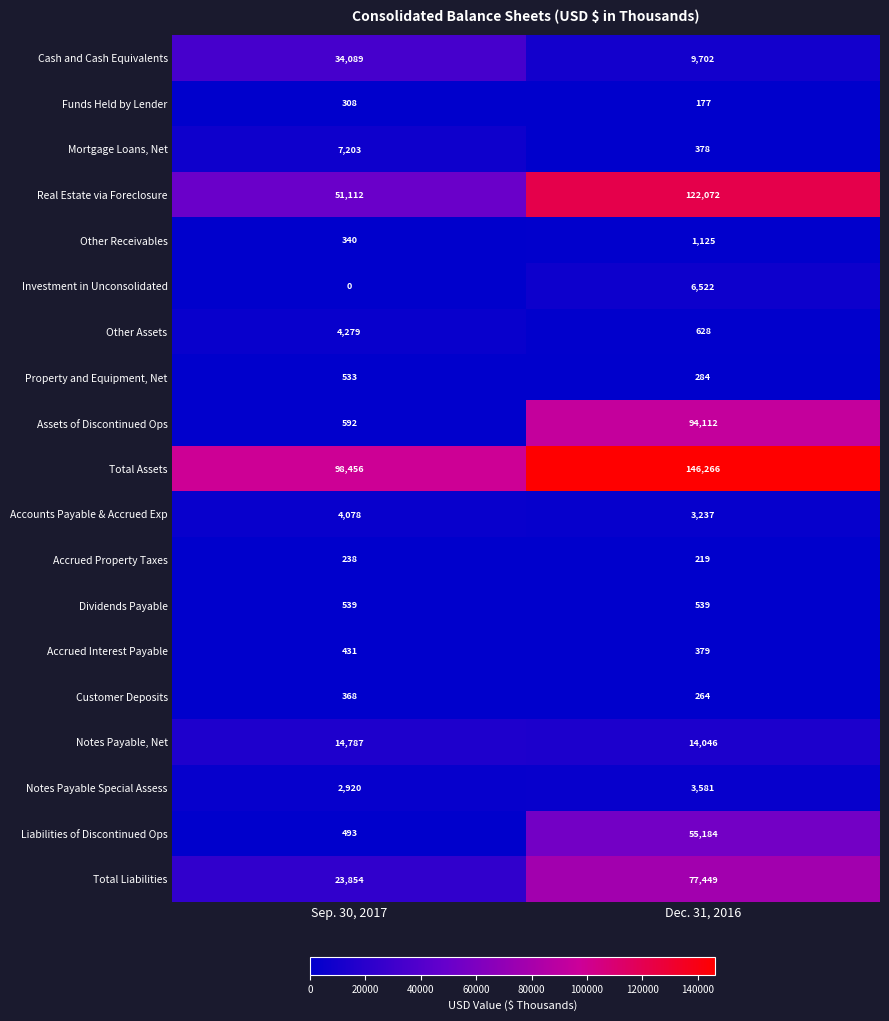

What is the sum of the Funds Held by Lender values at Dec. 31, 2016 and Sep. 30, 2017?

485